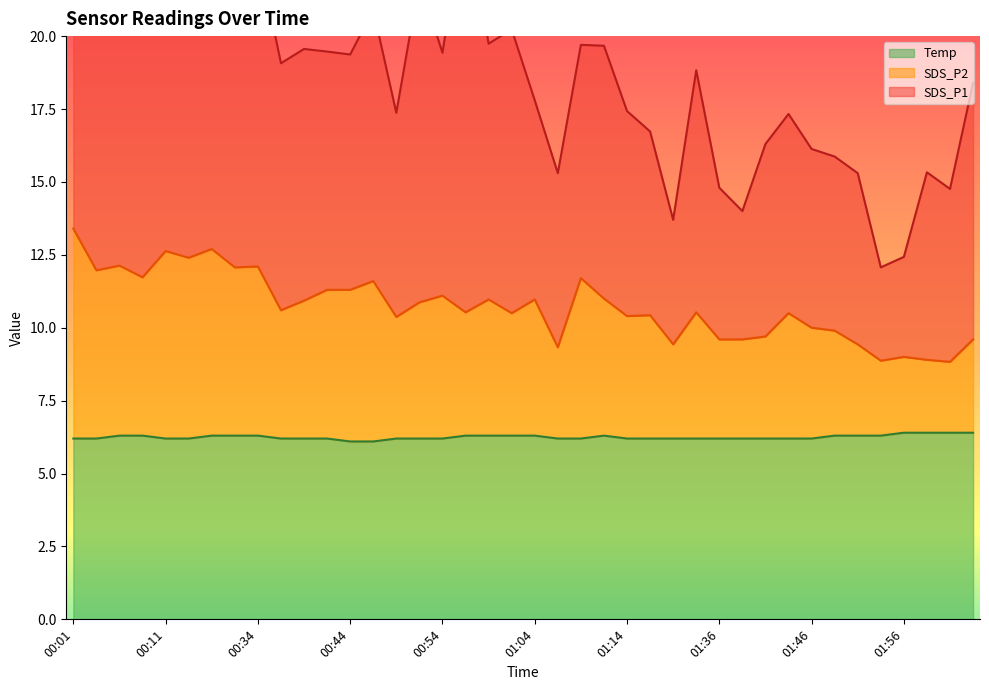

What is the label of the 3rd point from the left?

00:06